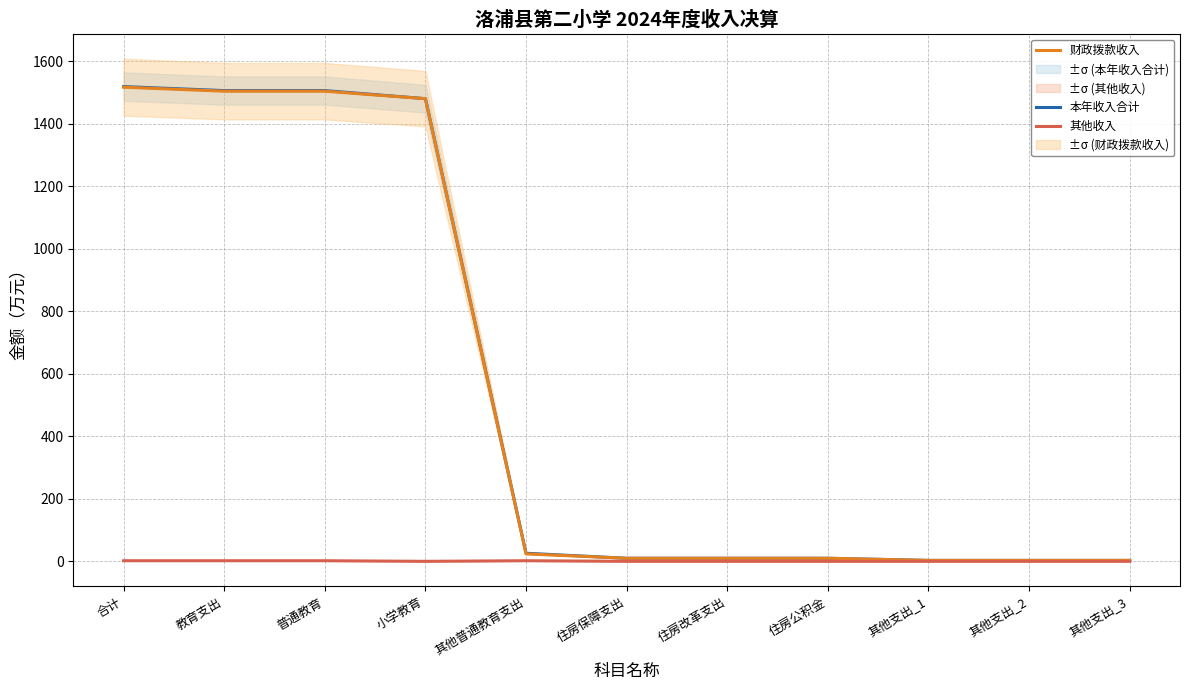

At which category is the sum across all series the highest?

合计